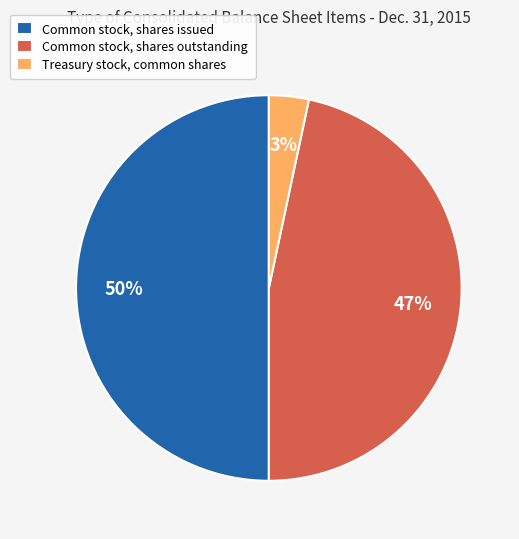

Do Treasury stock, common shares and Common stock, shares issued together represent more than half of the pie?

Yes